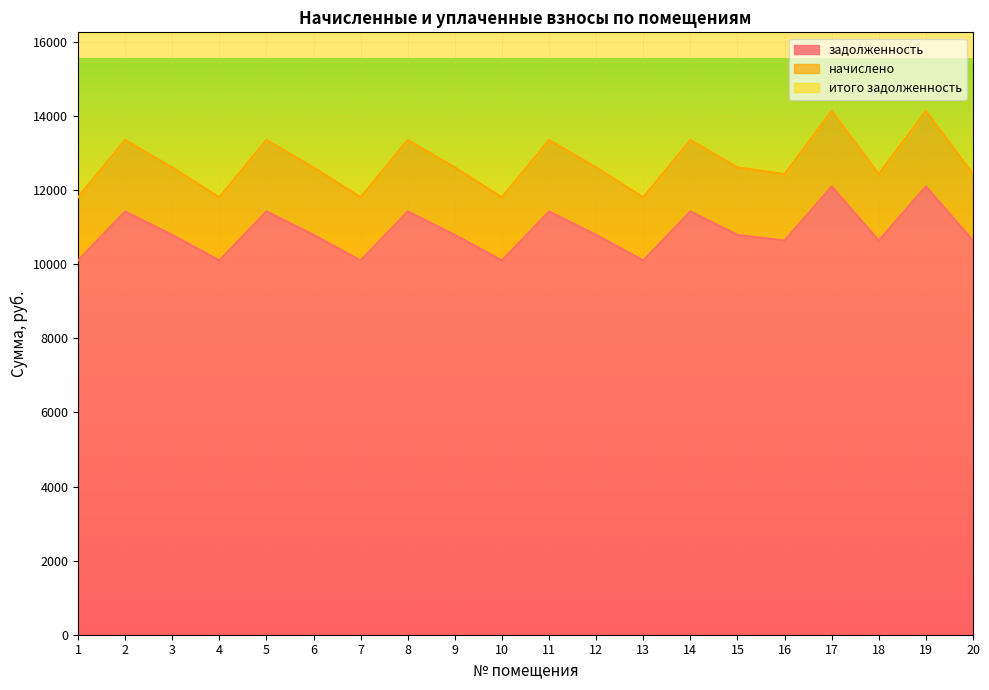

The value of задолженность at 2 is 16988.1. True or false?

False